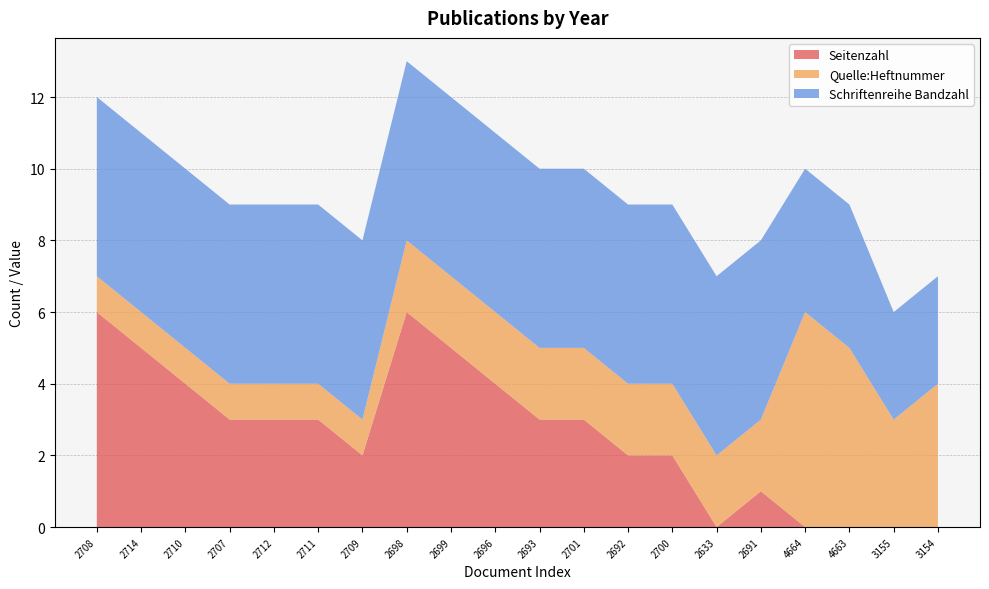

Reading left to right, list all the values displayed in this chart.

Seitenzahl: 2708=6	2714=5	2710=4	2707=3	2712=3	2711=3	2709=2	2698=6	2699=5	2696=4	2693=3	2701=3	2692=2	2700=2	2633=0	2691=1	4664=0	4663=0	3155=0	3154=0
Quelle:Heftnummer: 2708=1	2714=1	2710=1	2707=1	2712=1	2711=1	2709=1	2698=2	2699=2	2696=2	2693=2	2701=2	2692=2	2700=2	2633=2	2691=2	4664=6	4663=5	3155=3	3154=4
Schriftenreihe Bandzahl: 2708=5	2714=5	2710=5	2707=5	2712=5	2711=5	2709=5	2698=5	2699=5	2696=5	2693=5	2701=5	2692=5	2700=5	2633=5	2691=5	4664=4	4663=4	3155=3	3154=3